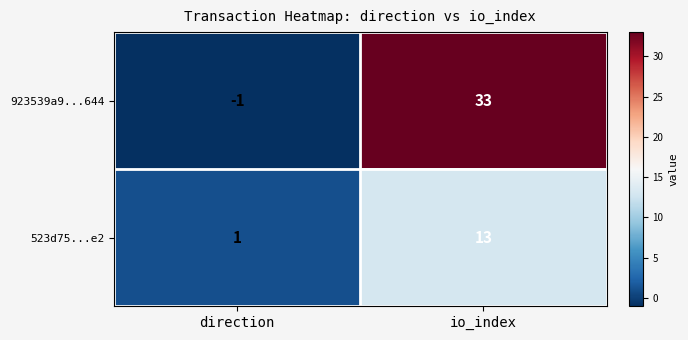

What is the sum of all 923539a9...644 values?

32